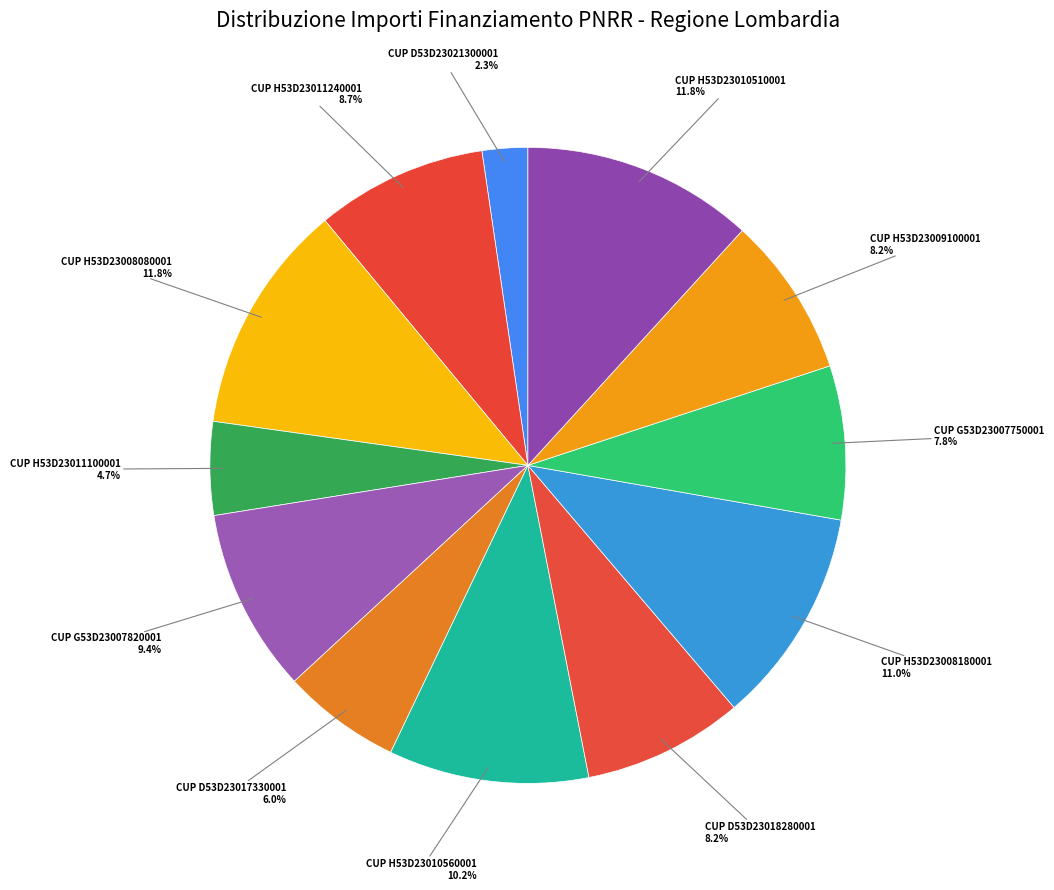

Do CUP G53D23007820001 and CUP H53D23011240001 together represent more than half of the pie?

No